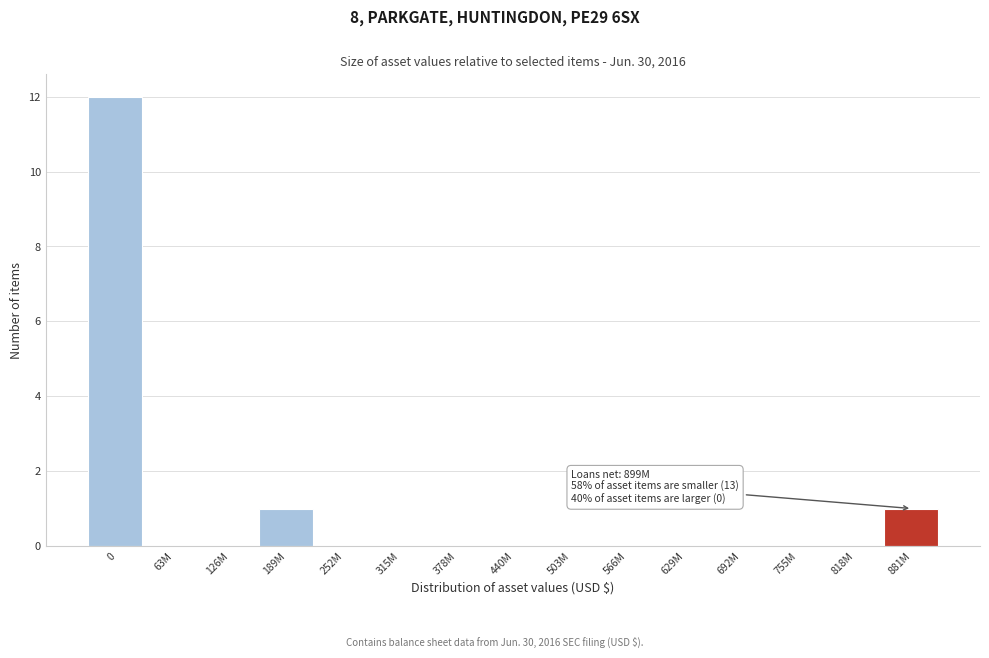

Reading right to left, extract all data points from this chart.

881M=1	818M=0	755M=0	692M=0	629M=0	566M=0	503M=0	440M=0	378M=0	315M=0	252M=0	189M=1	126M=0	63M=0	0=12